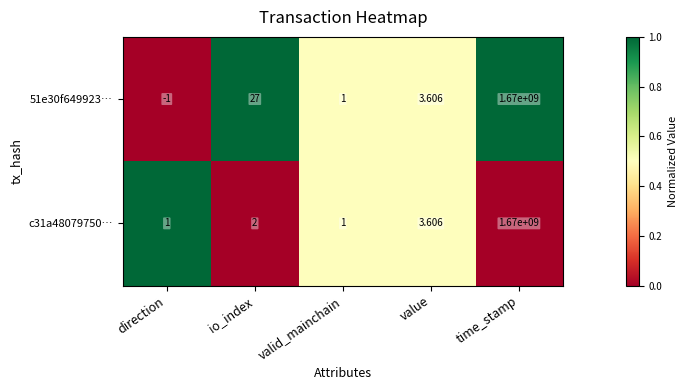

At which category is the sum across all series the highest?

time_stamp